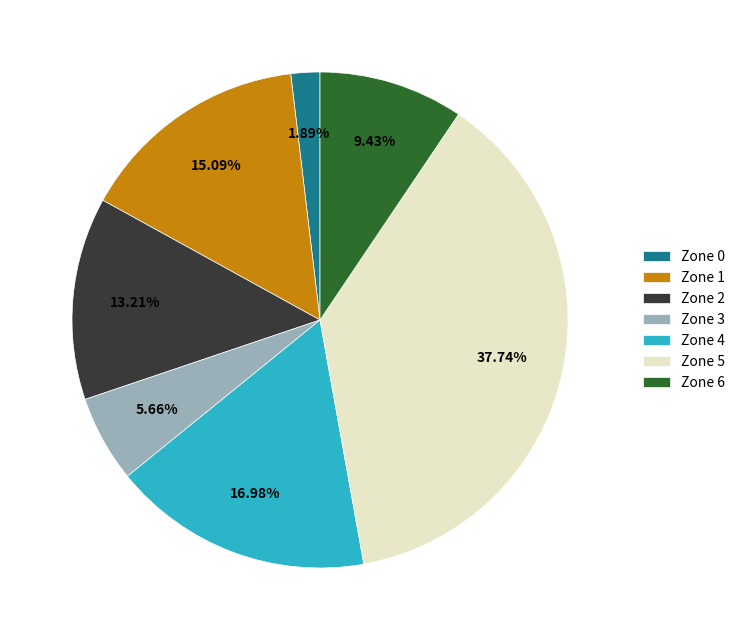

What portion of the pie excludes Zone 0?

98.1%